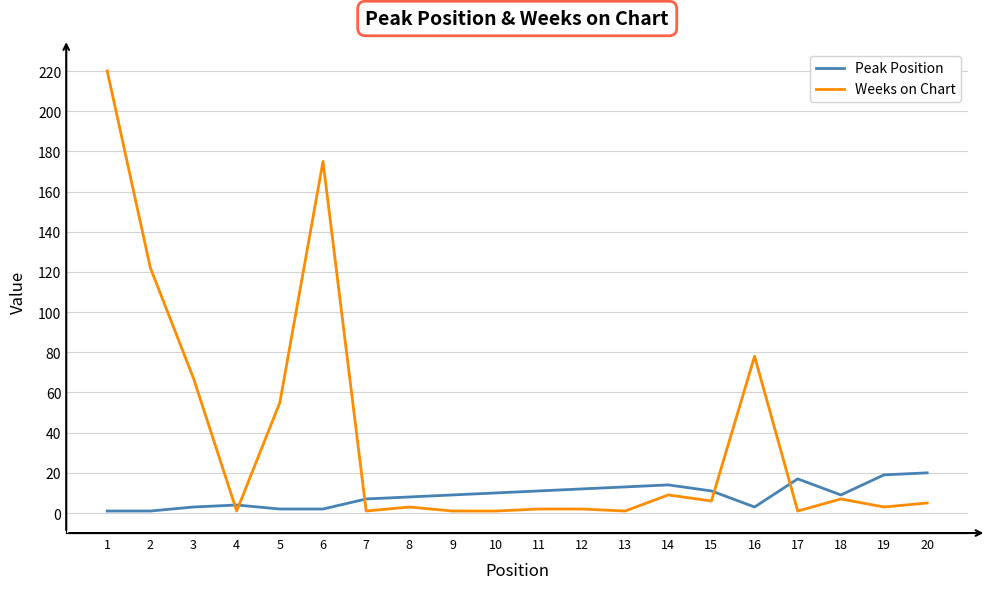

Which series has the largest range (max minus min)?

Weeks on Chart